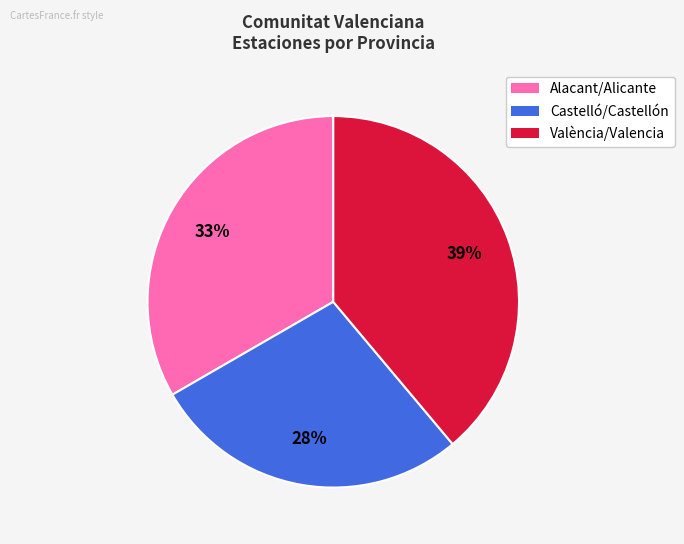

What percentage is the València/Valencia slice, to the nearest percent?

39%